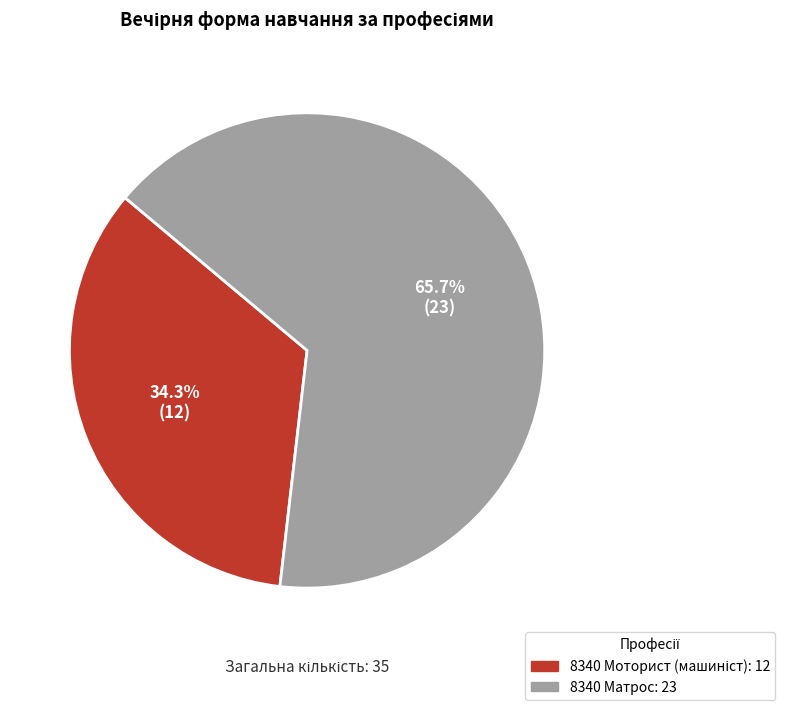

Which category accounts for the majority?

8340 Матрос